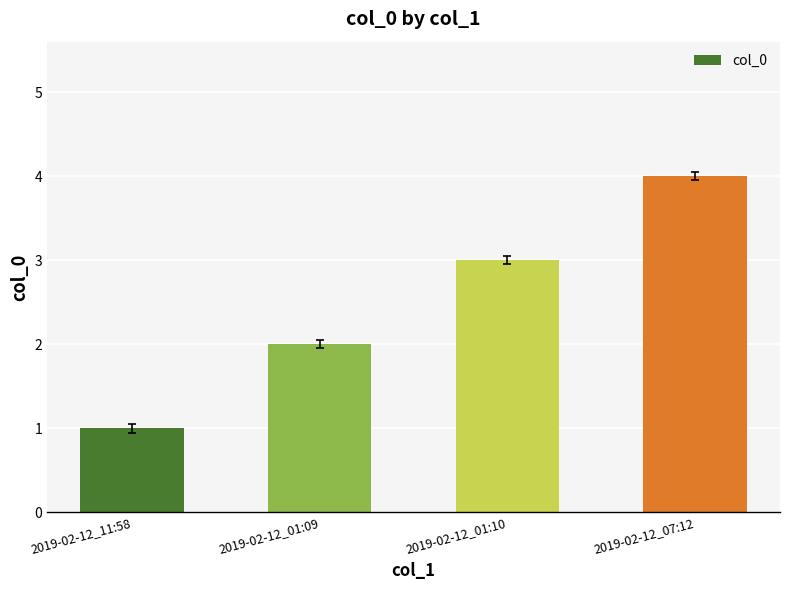

How many categories are shown in the chart?

4